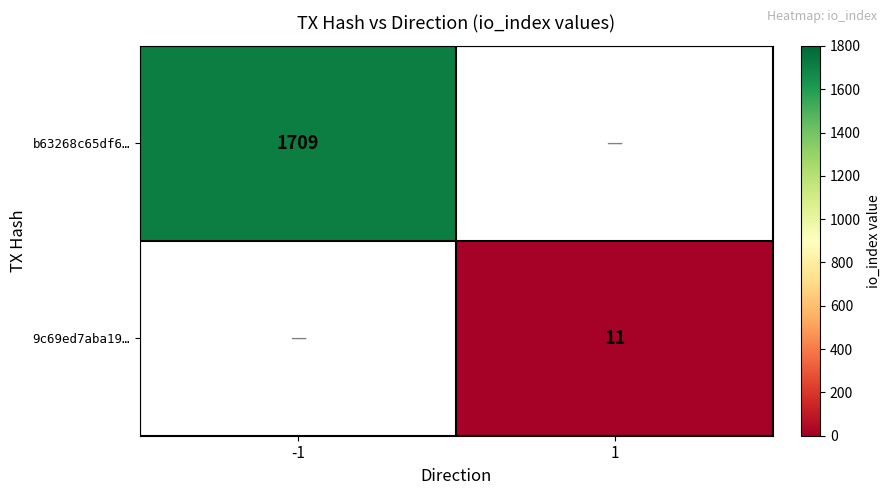

True or false: b63268c65df6… has a value of 1709 at -1.

True